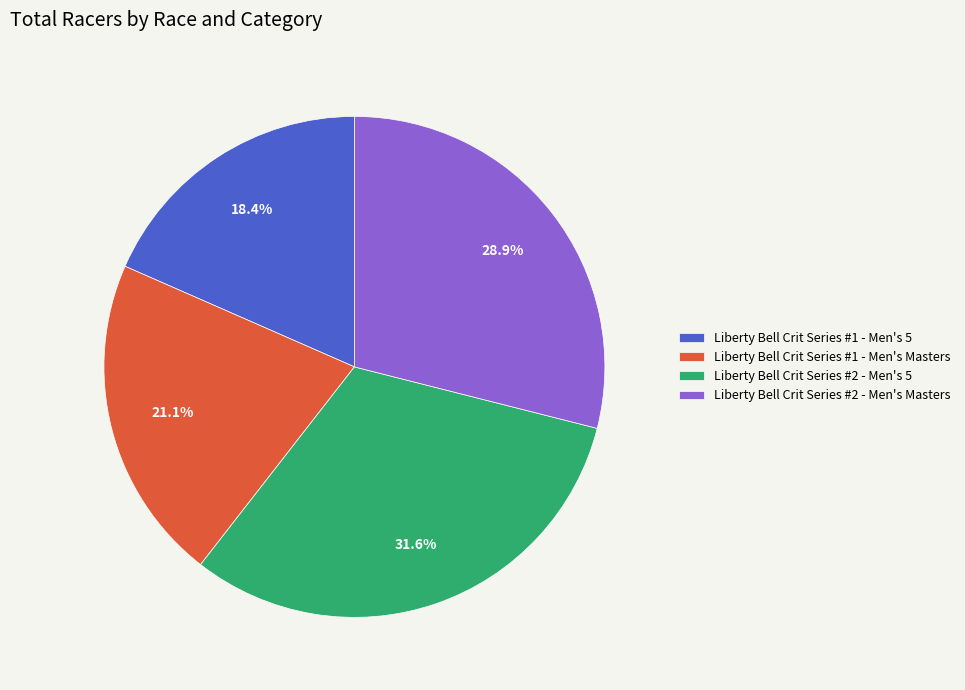

To the nearest percent, what is the average slice percentage?

25%